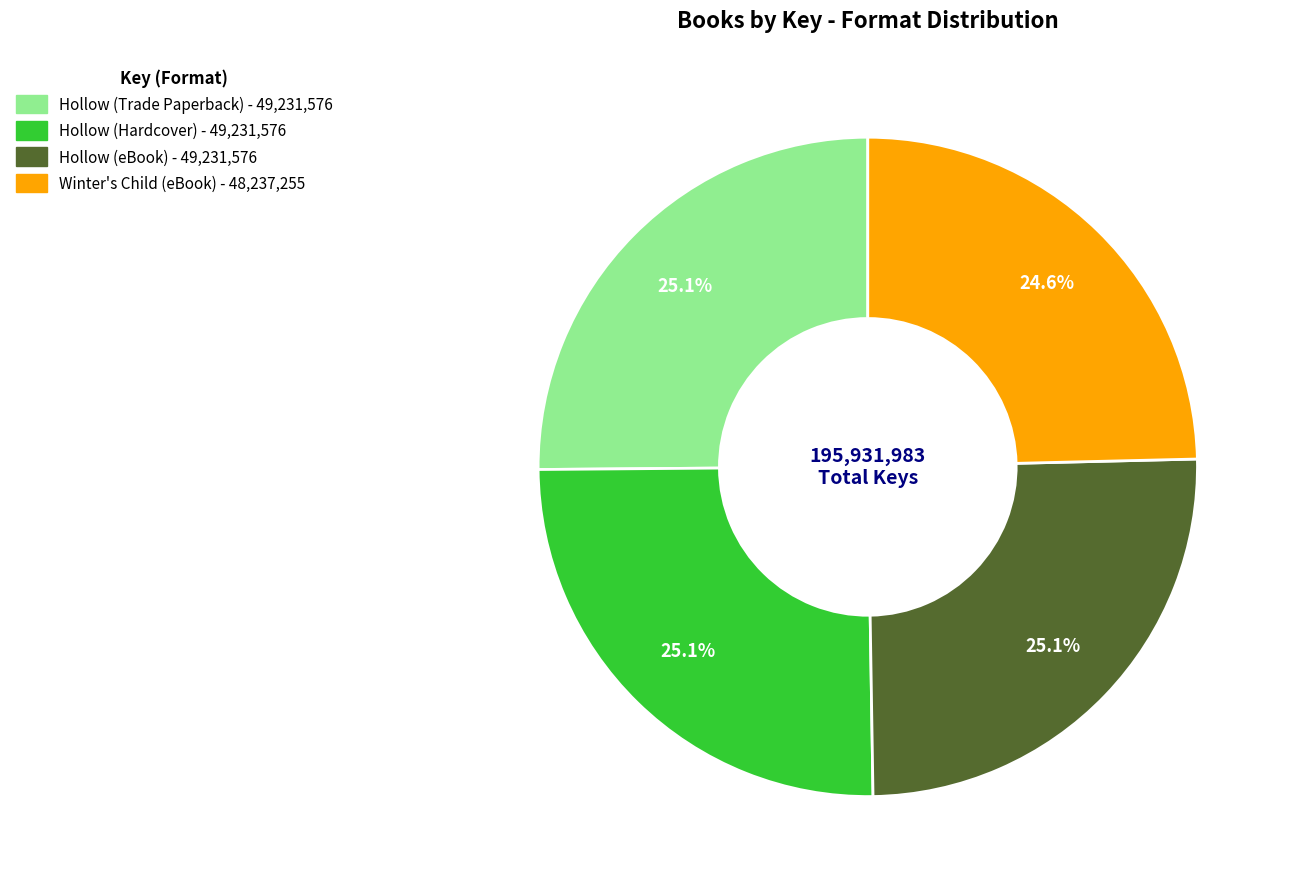

To the nearest percent, what portion does Hollow (Trade Paperback) represent?

25%